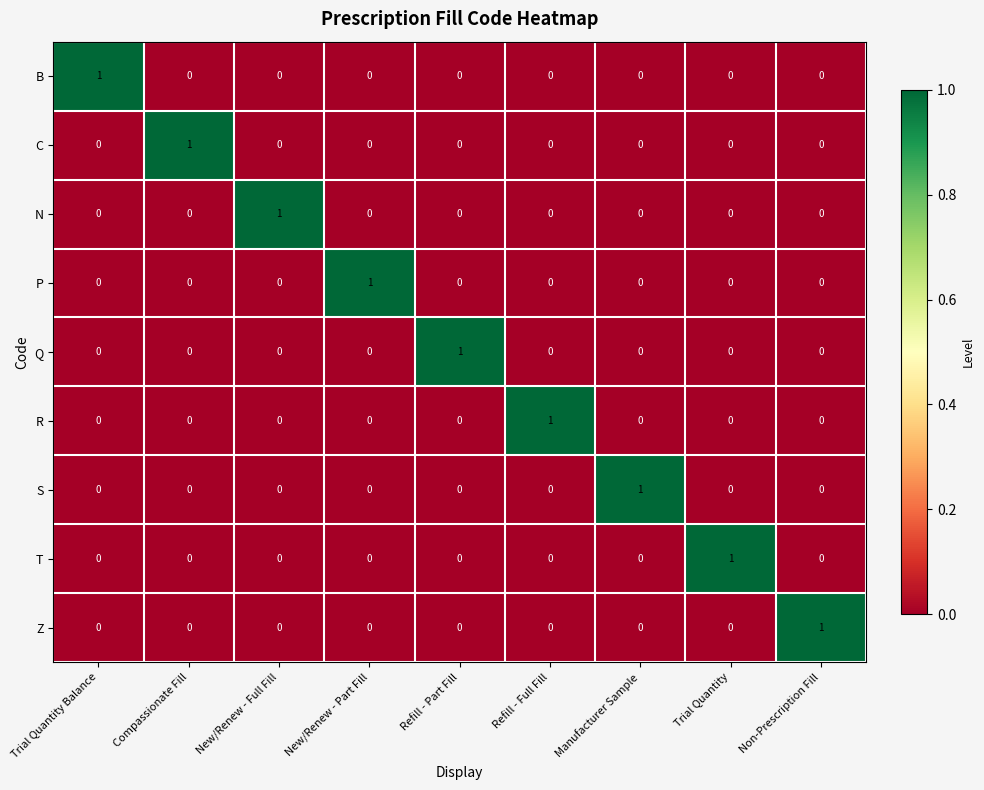

The value of S at Trial Quantity Balance is 0. True or false?

True